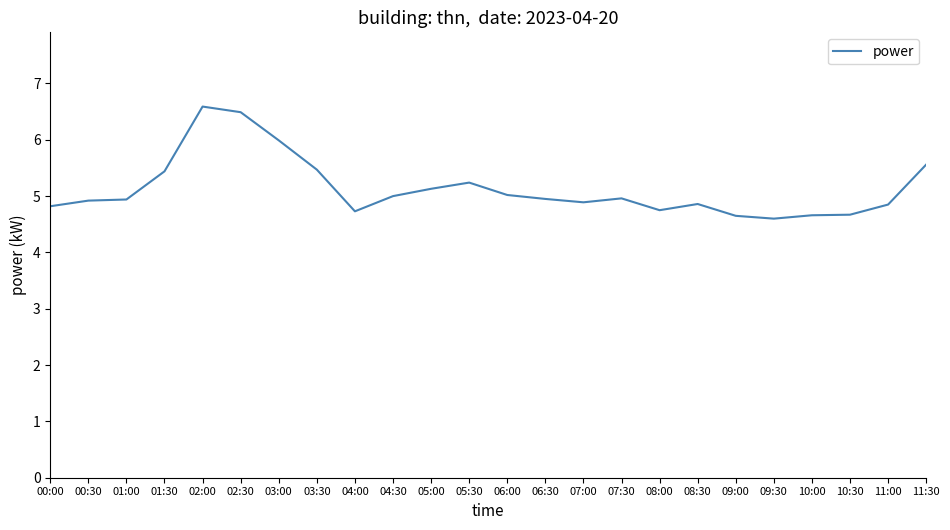

What is the smallest value displayed?

4.6